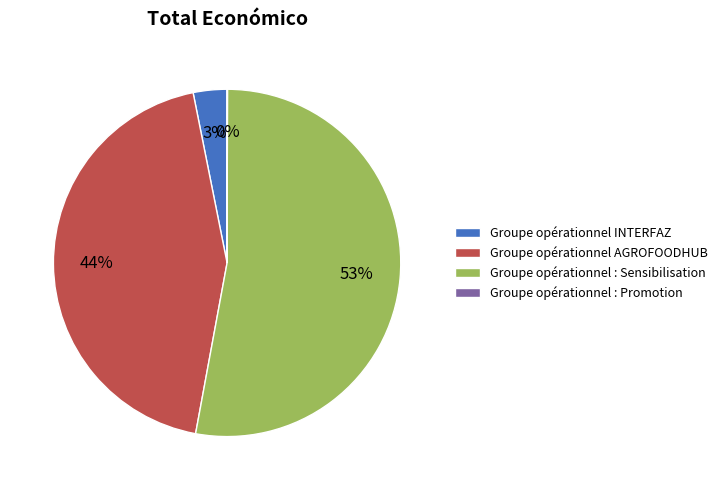

Combined, do Groupe opérationnel INTERFAZ and Groupe opérationnel AGROFOODHUB account for over 50%?

No